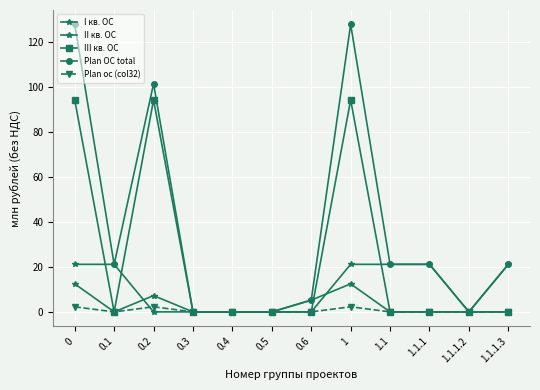

What is the value of the II кв. ОС point at the 7th from the left?

5.2